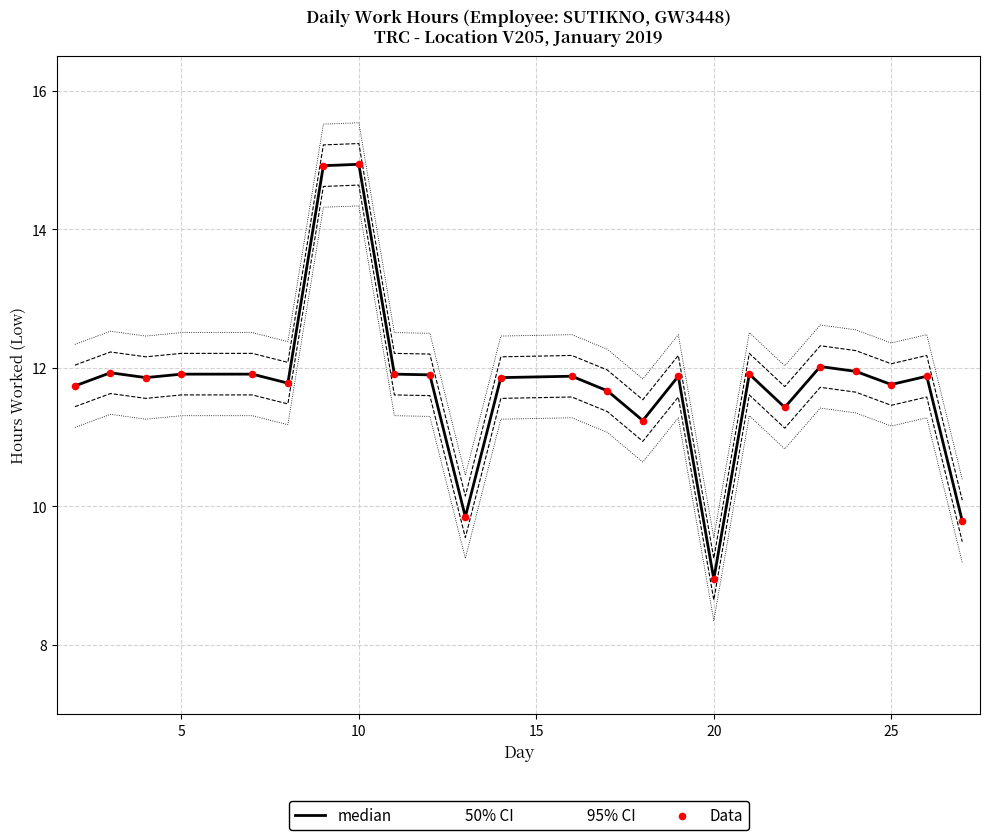

Which series has the largest Y range (max minus min)?

median